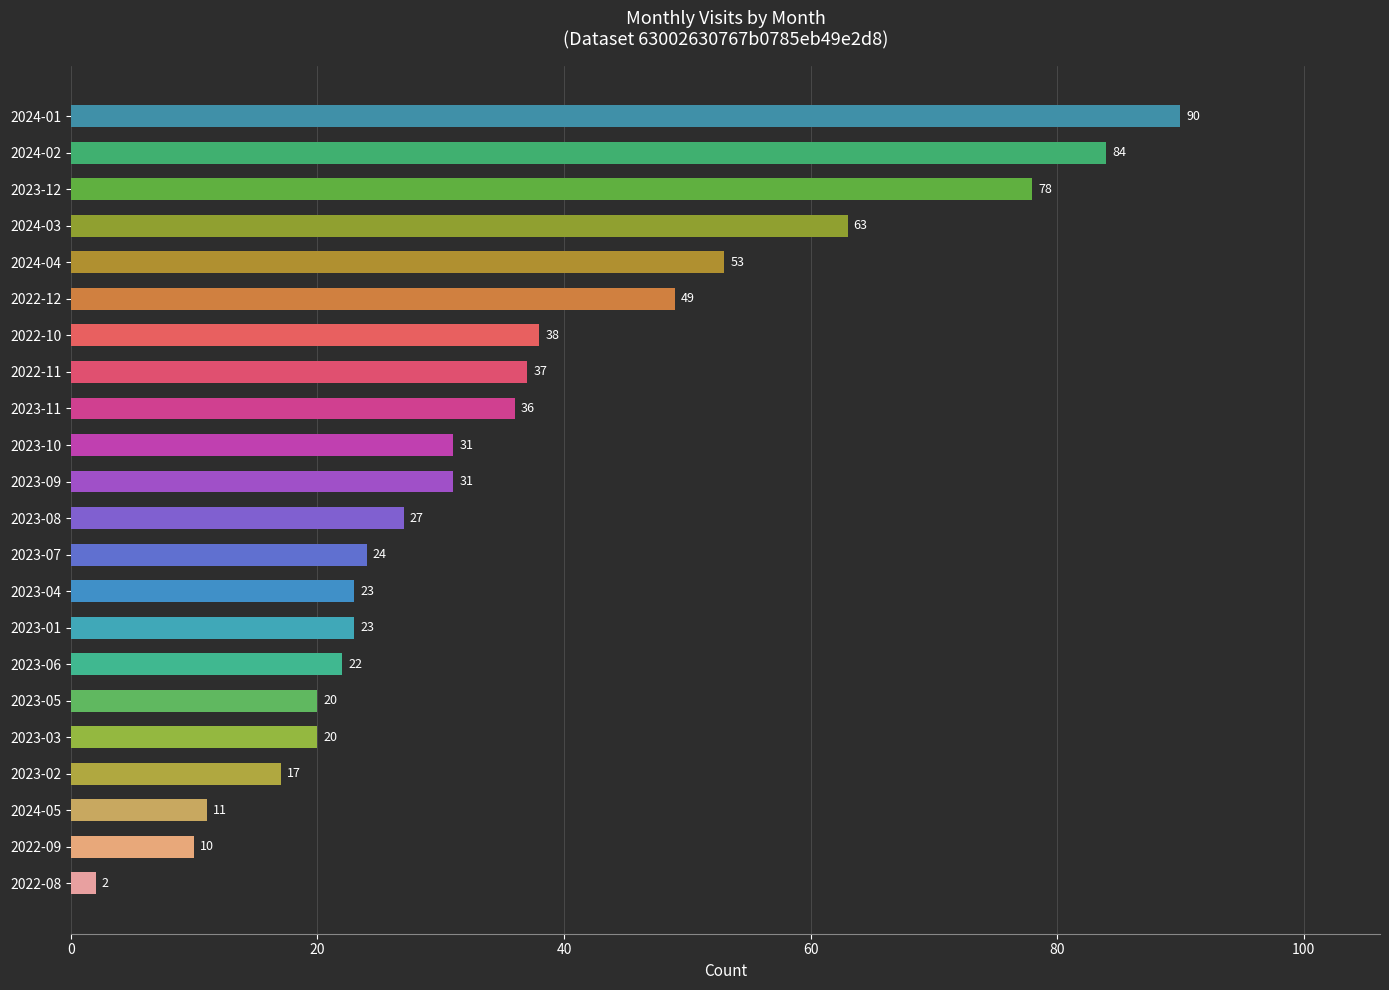

The value at 2022-09 is 10. True or false?

True